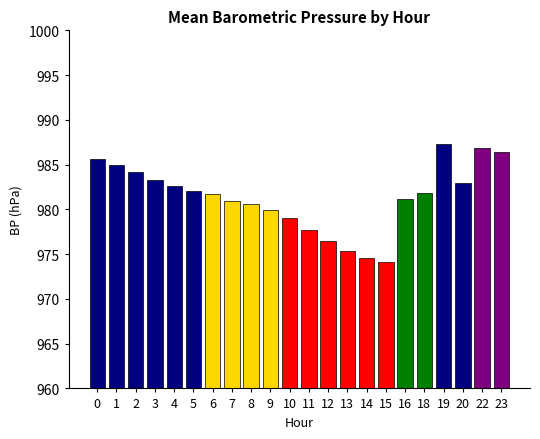

Are the bars grouped side by side (vs. stacked)?

No